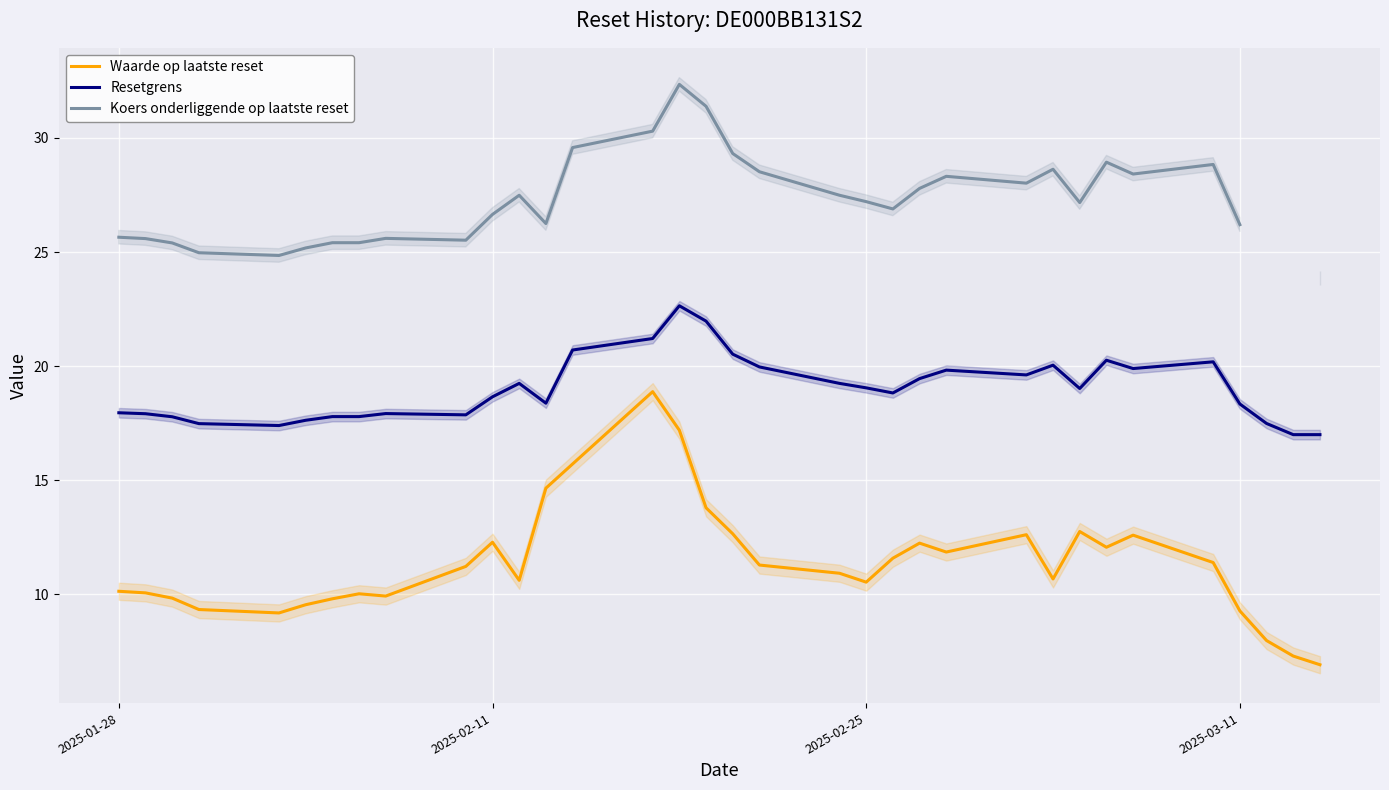

True or false: Waarde op laatste reset and Resetgrens cross at least once.

False